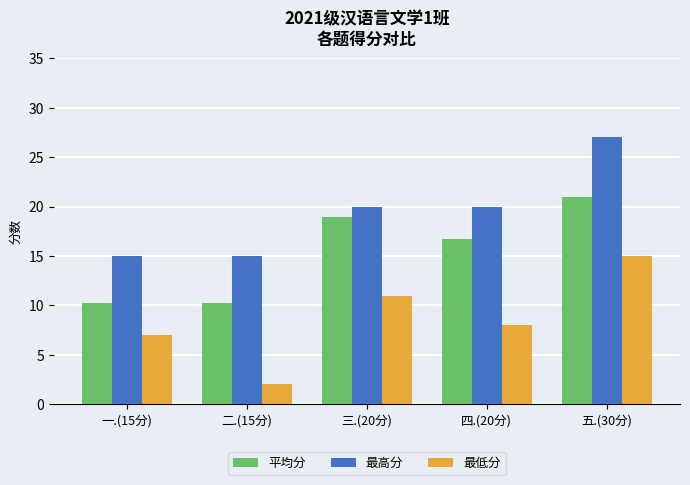

What is the difference between the maximum and minimum values in the 最低分 series?

13.0